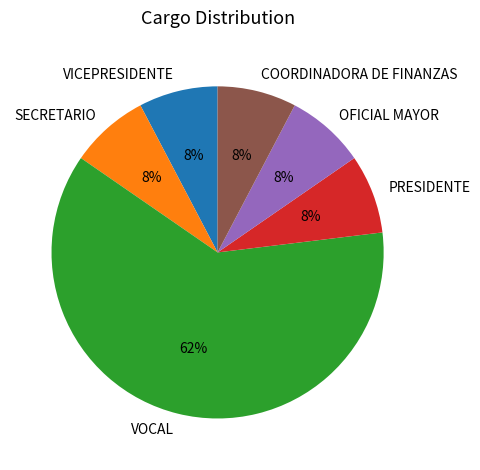

What is the ratio of the value at OFICIAL MAYOR to the value at COORDINADORA DE FINANZAS?

1.0